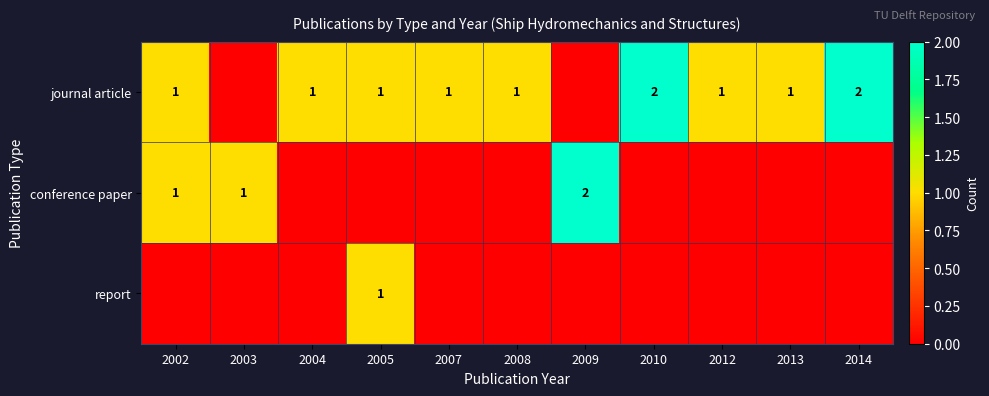

Which has a higher value, 2002 or 2003?

2002